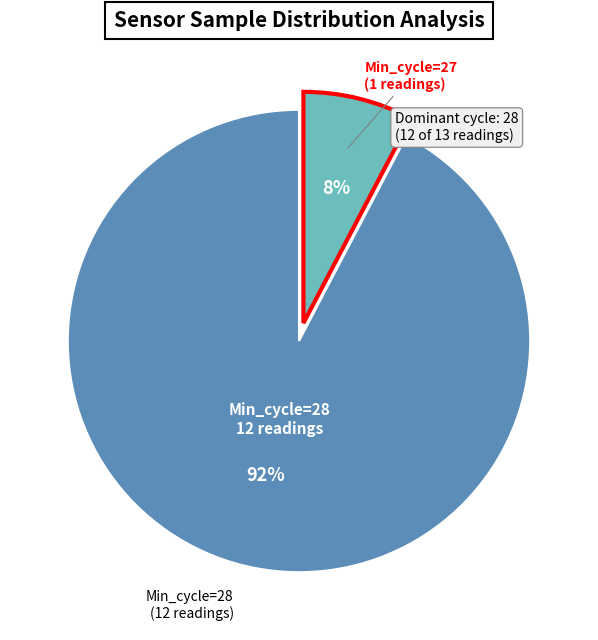

Is there a majority slice in this chart?

Yes